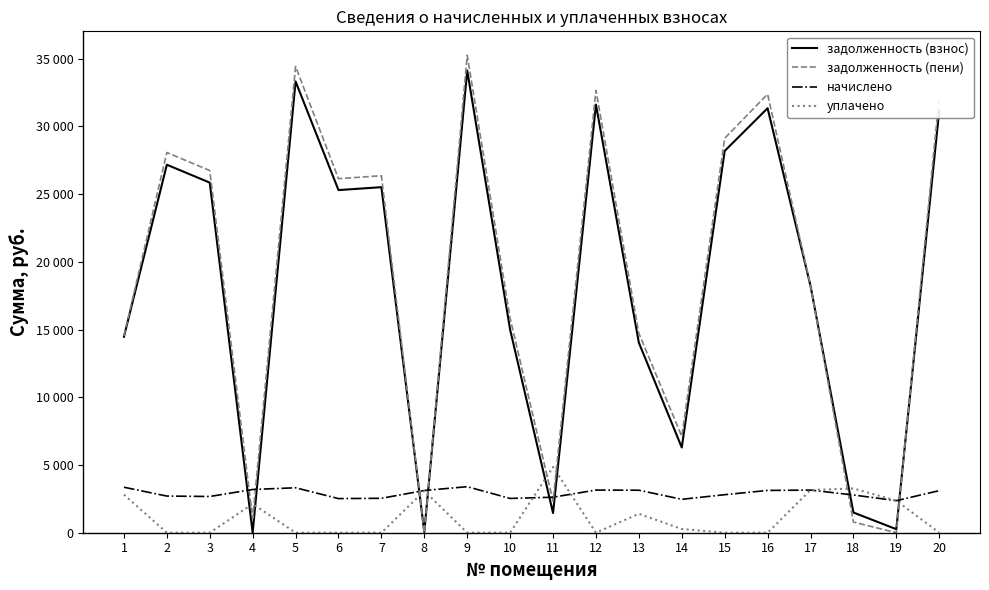

Which series changed the most between 10 and 20?

задолженность (пени)